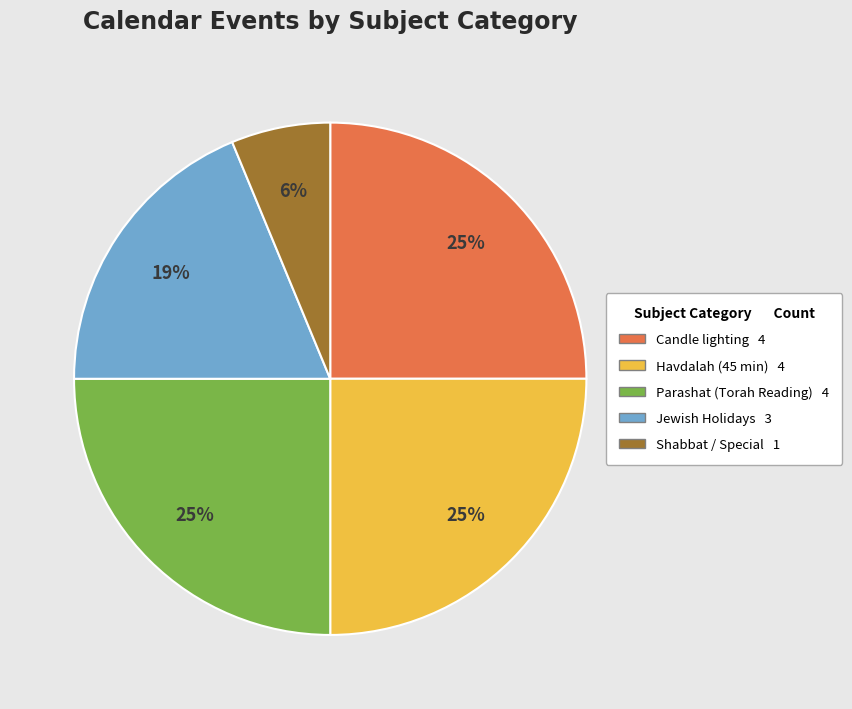

Does any single category account for the majority?

No